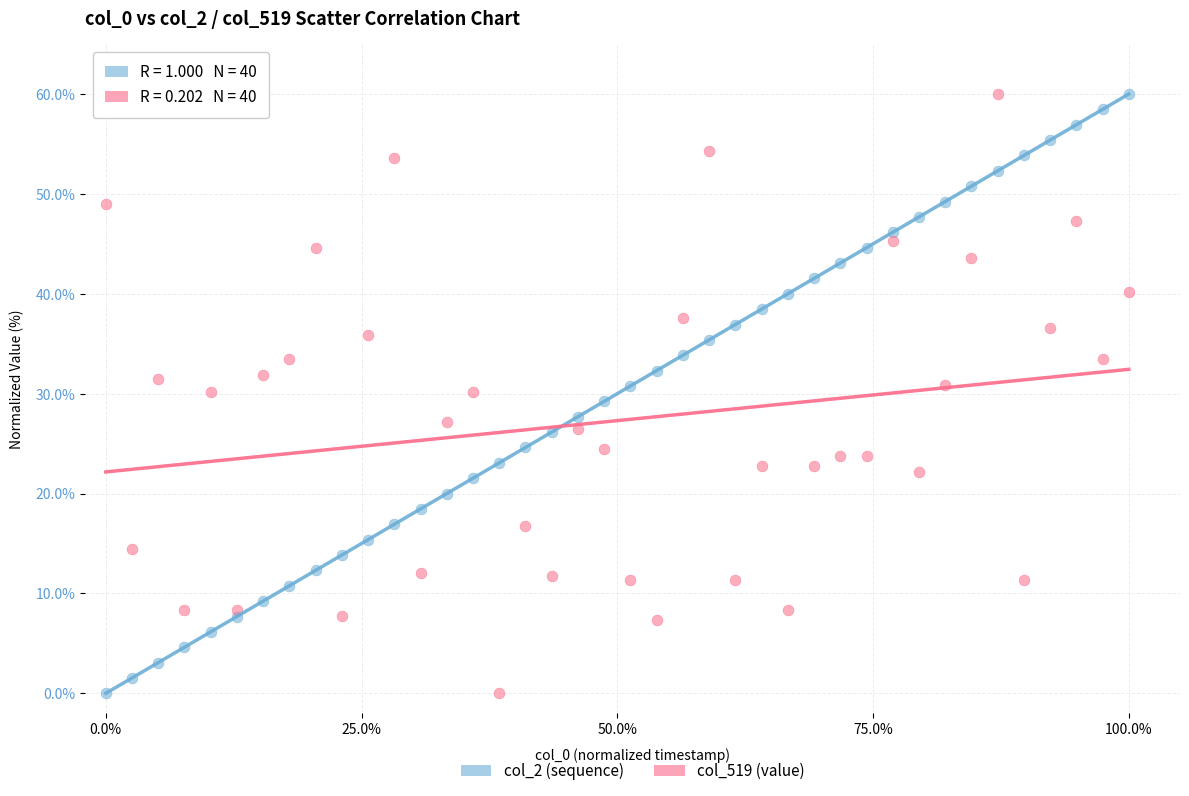

What are all the series names shown in the legend?

col_2 (sequence), col_519 (value)